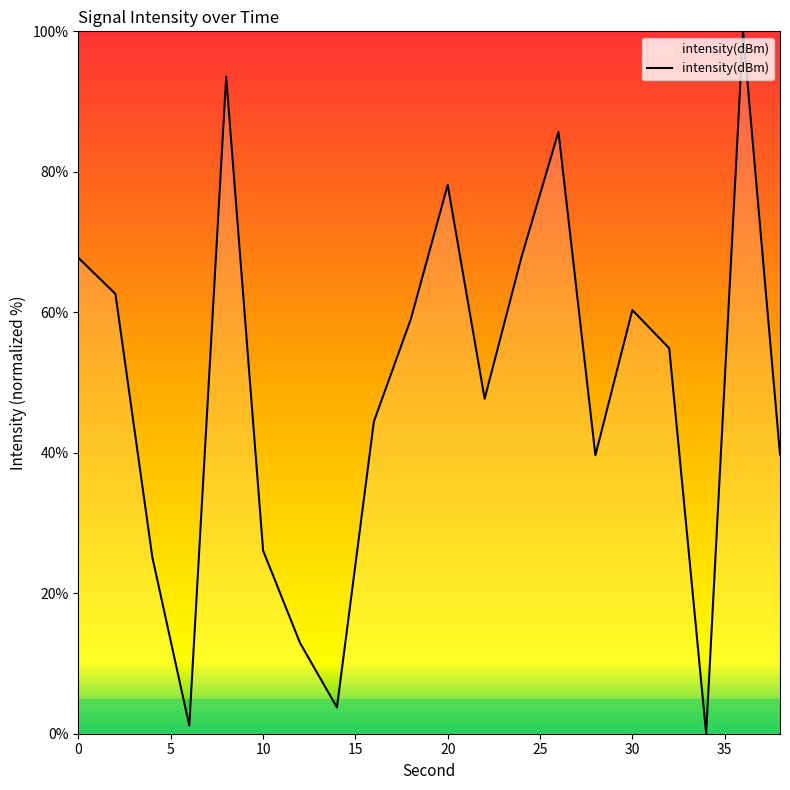

Does the chart have visible grid lines?

No